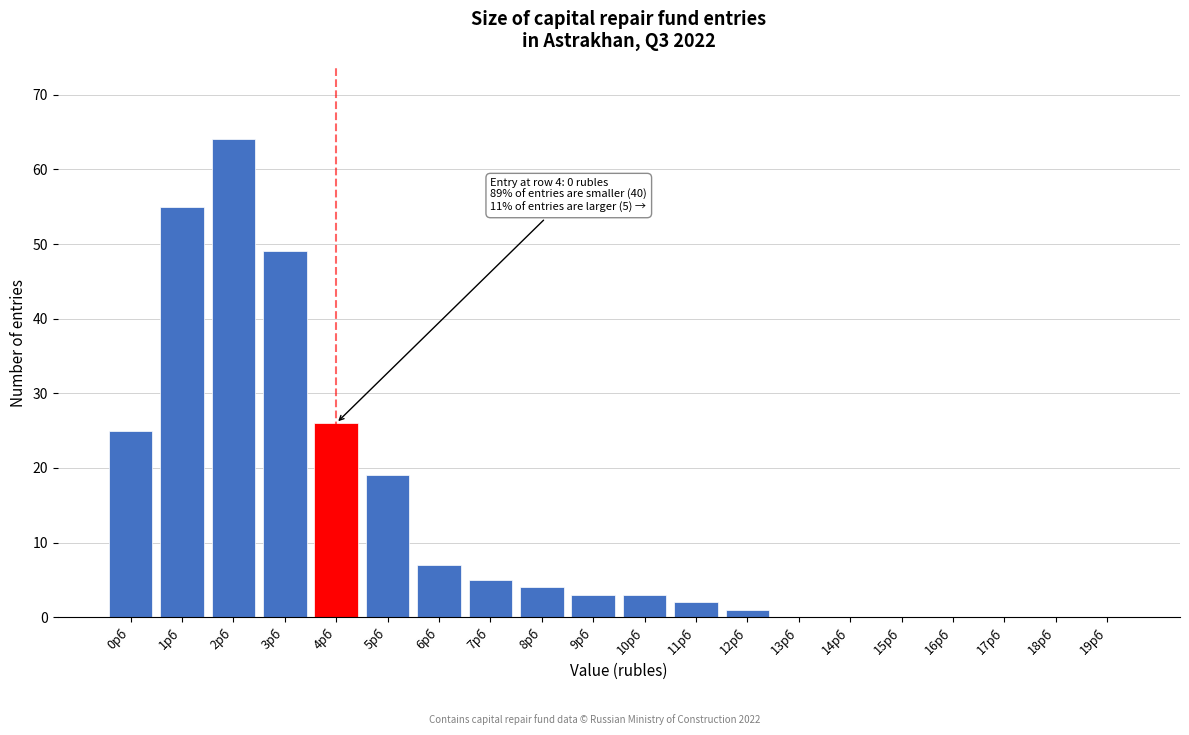

Reading left to right, list all the values displayed in this chart.

0рб=25	1рб=55	2рб=64	3рб=49	4рб=26	5рб=19	6рб=7	7рб=5	8рб=4	9рб=3	10рб=3	11рб=2	12рб=1	13рб=0	14рб=0	15рб=0	16рб=0	17рб=0	18рб=0	19рб=0